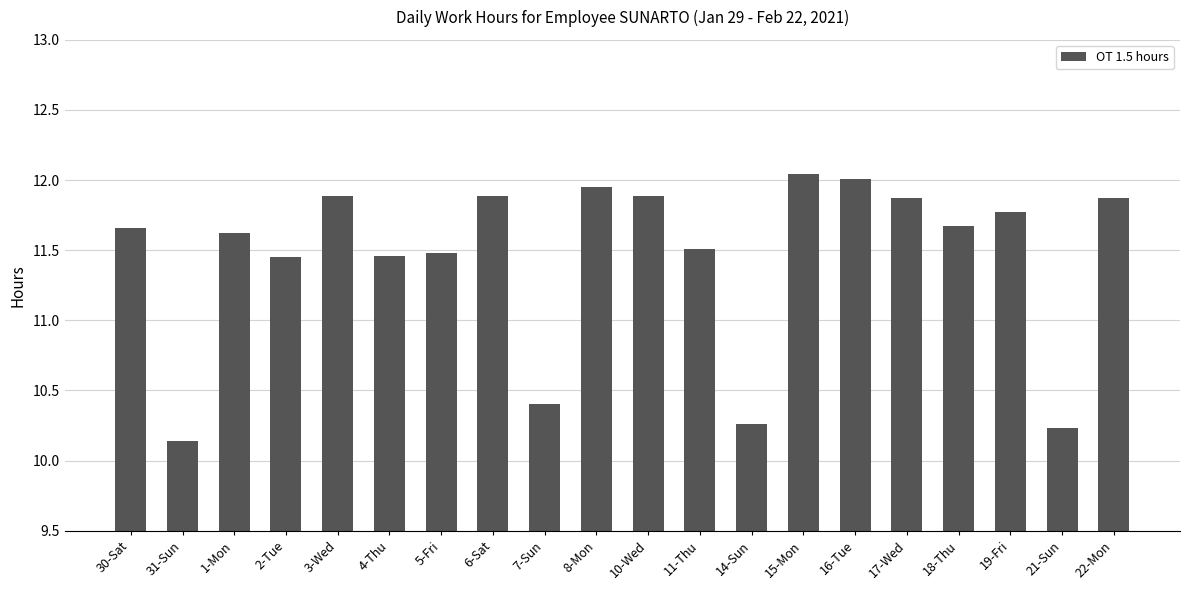

The value at 3-Wed is 4.4. True or false?

False